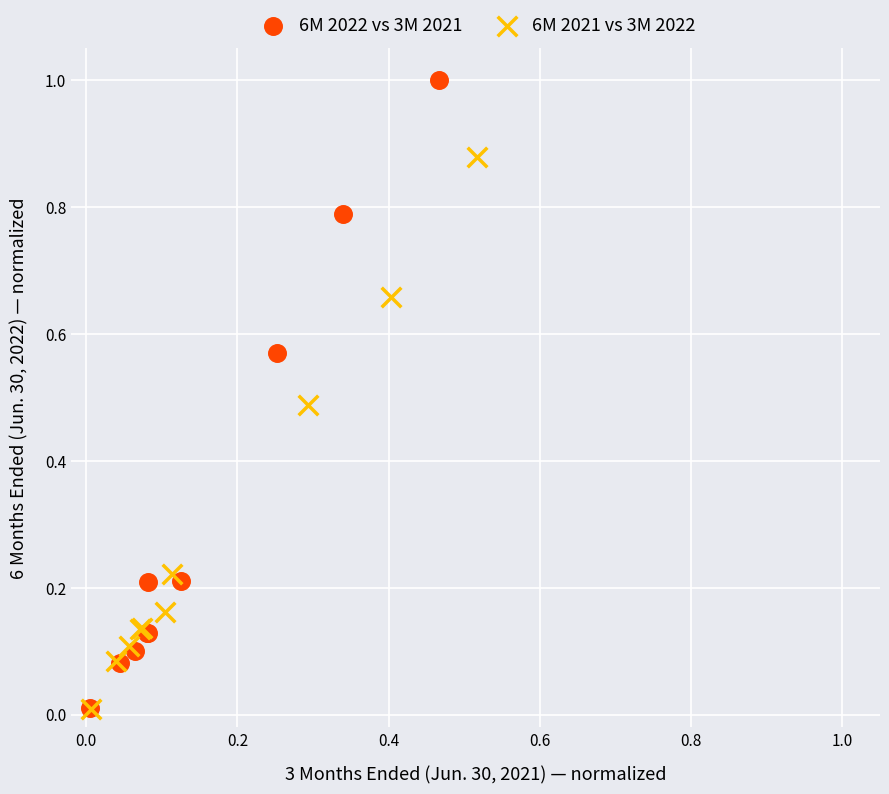

Which series has the widest spread of Y values?

6M 2022 vs 3M 2021